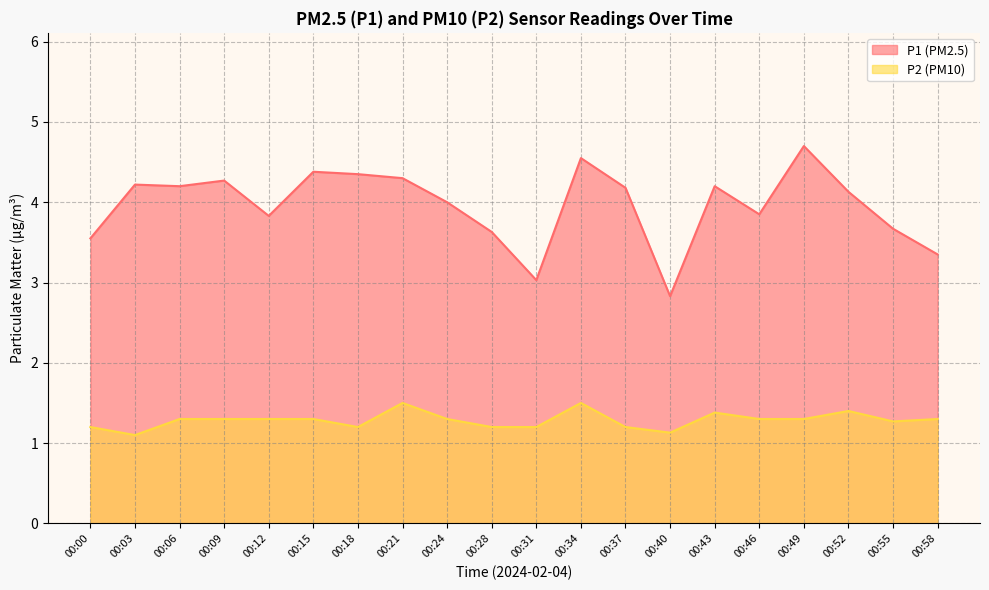

True or false: P2 and P1 intersect in this chart.

False